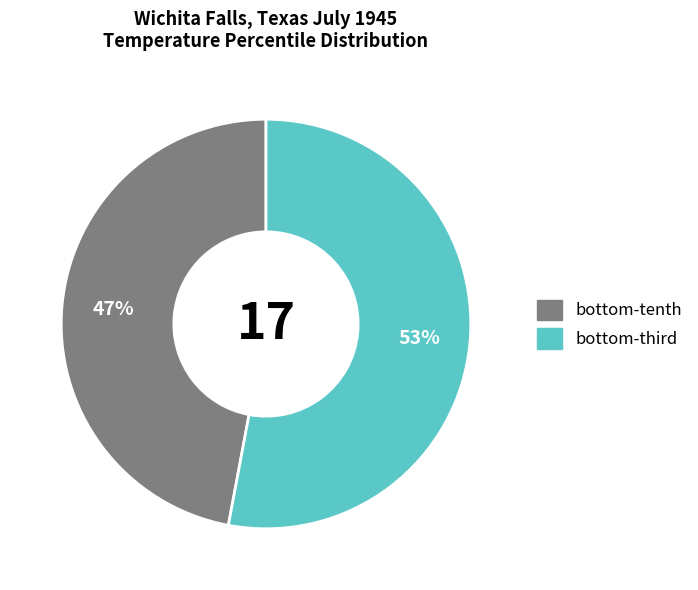

Which category has the smallest portion of the pie?

bottom-tenth